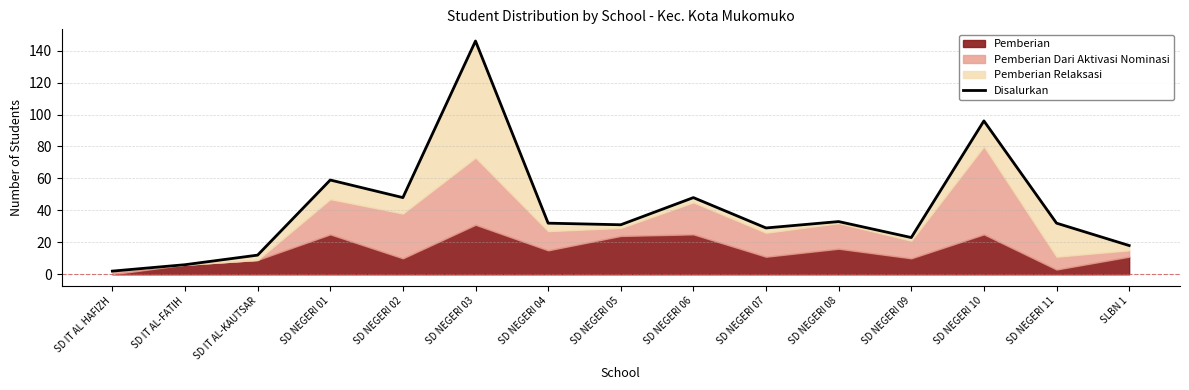

Is it true that the value at SD NEGERI 01 is 13?

False